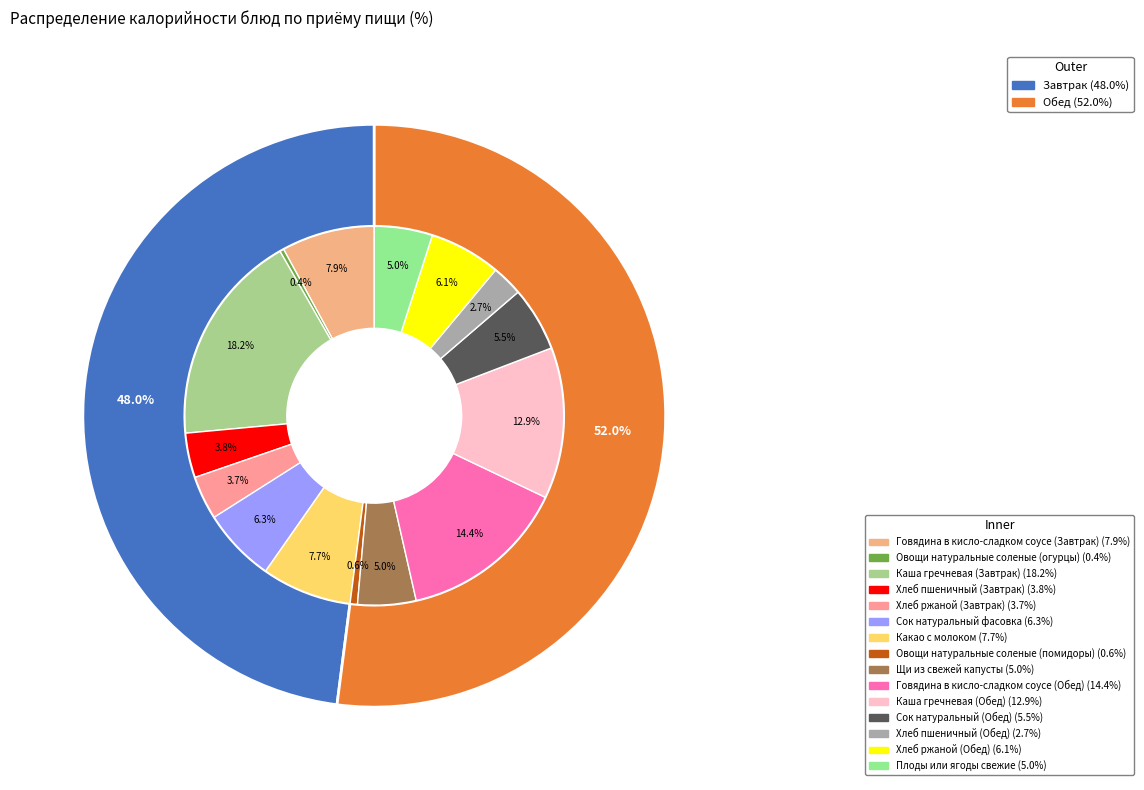

To the nearest percent, what is the average slice percentage?

7%